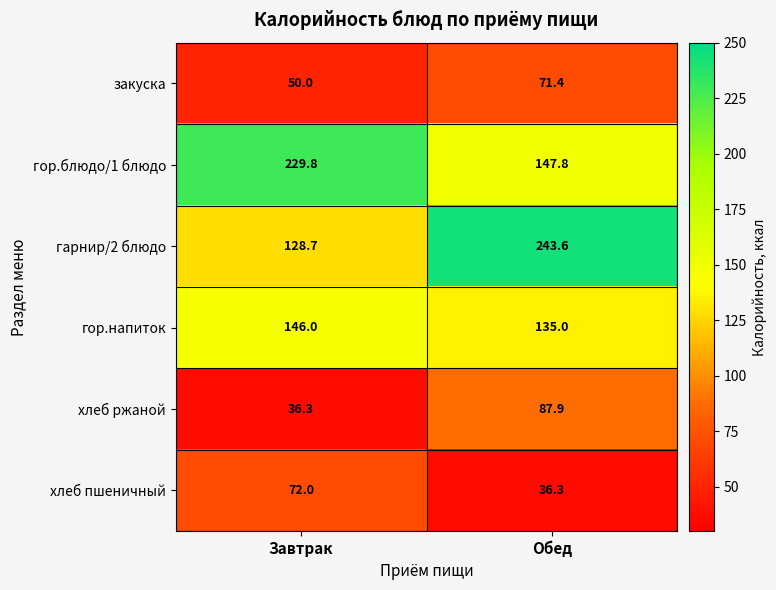

Reading left to right, what are all the values shown in this chart?

закуска: Завтрак=50.0	Обед=71.4
гор.блюдо/1 блюдо: Завтрак=229.8	Обед=147.8
гарнир/2 блюдо: Завтрак=128.7	Обед=243.6
гор.напиток: Завтрак=146.0	Обед=135.0
хлеб ржаной: Завтрак=36.3	Обед=87.9
хлеб пшеничный: Завтрак=72.0	Обед=36.3